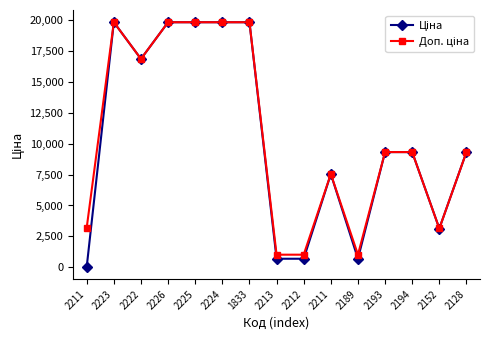

True or false: Доп. ціна and Ціна cross at least once.

False